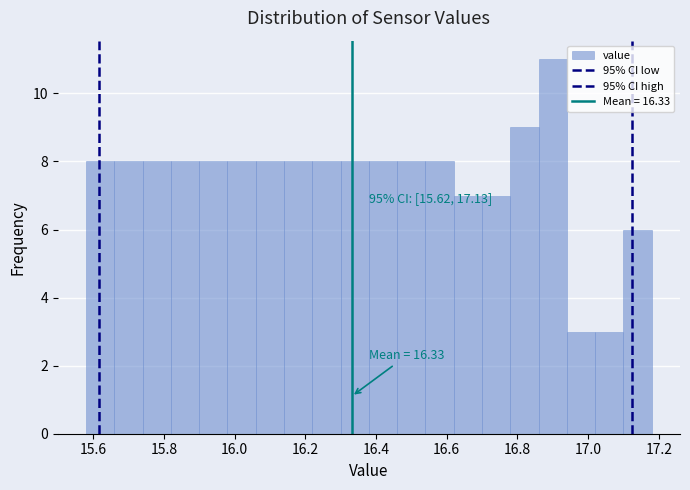

Which range on the x-axis has the tallest bar?

16.86 to 16.94